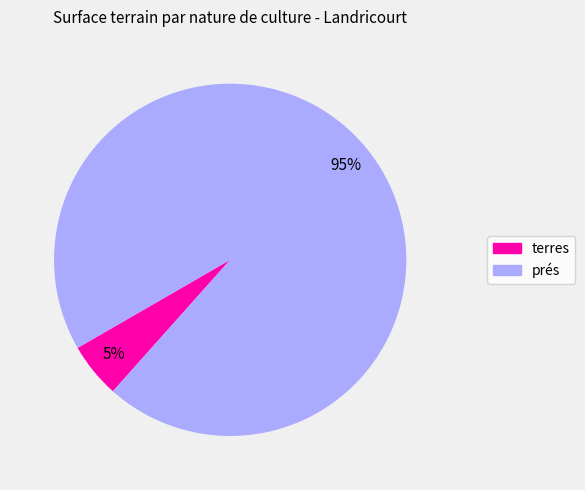

What percentage is the terres slice, to the nearest percent?

5%